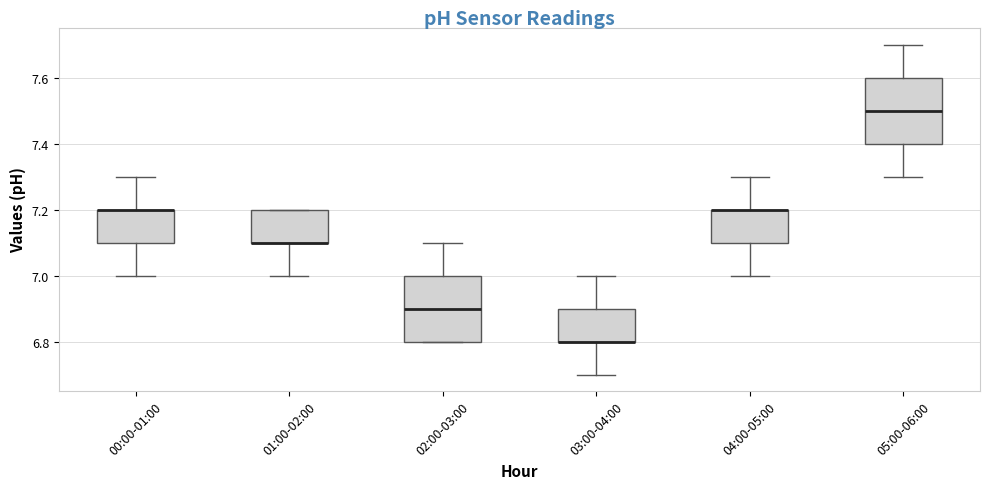

Where is the upper edge of the box for 02:00-03:00 on the y-axis? The values are not printed on the chart, so give them approximately, as read against the axis.

7.0